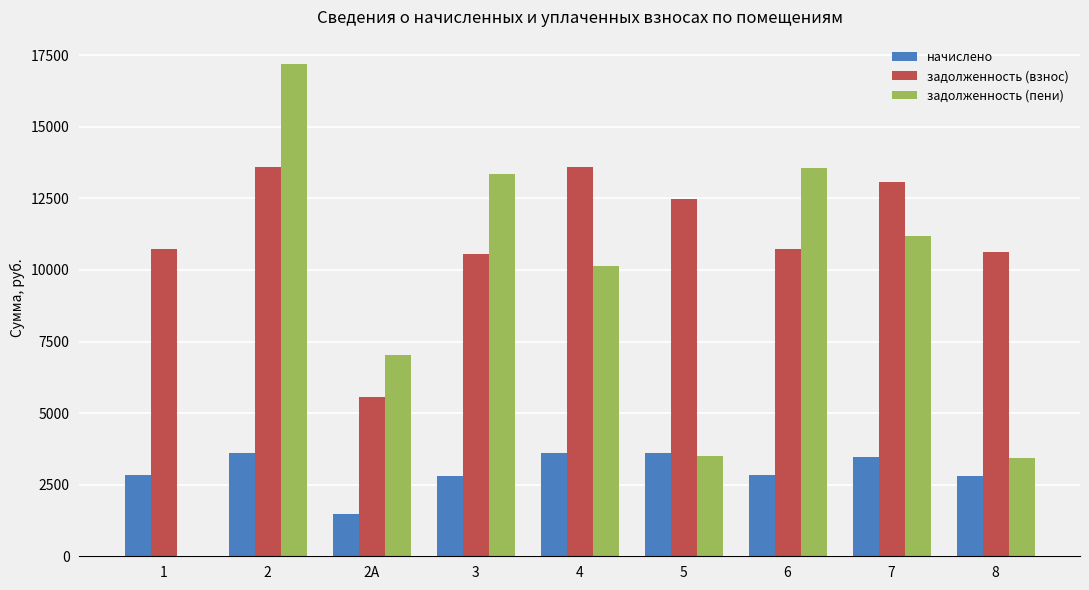

What is the sum of the задолженность (взнос) values at 5 and 2А?

18036.0